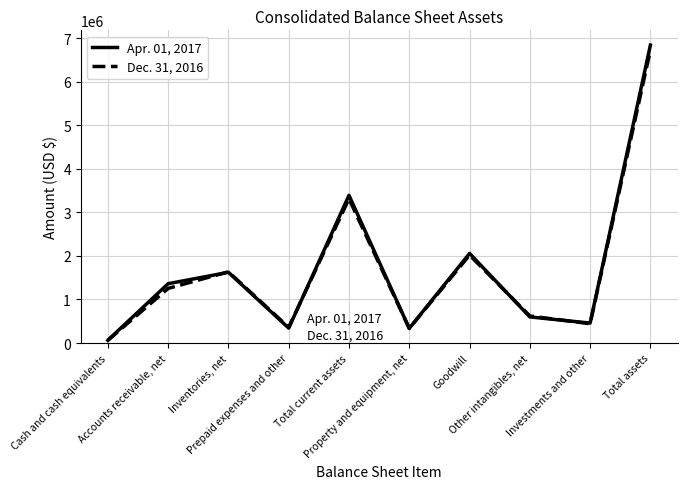

At how many categories does at least one series exceed 1969055?

3